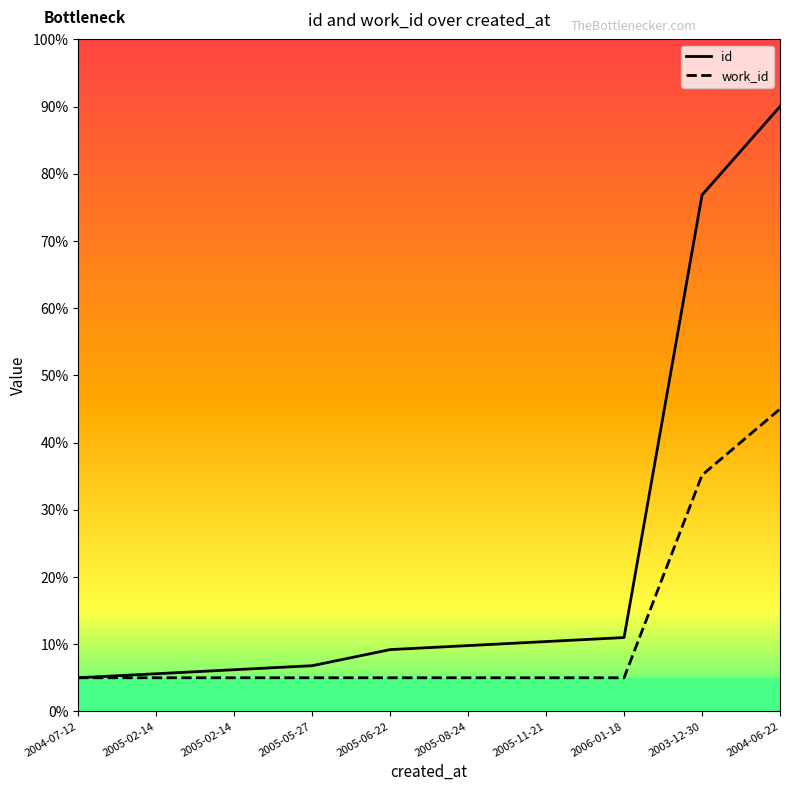

What are all the series names shown in the legend?

id, work_id